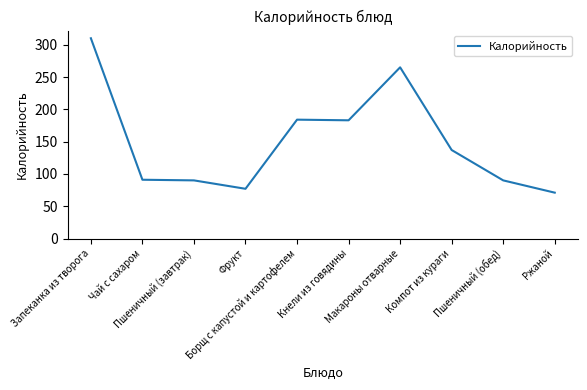

What is the minimum value shown in the chart?

71